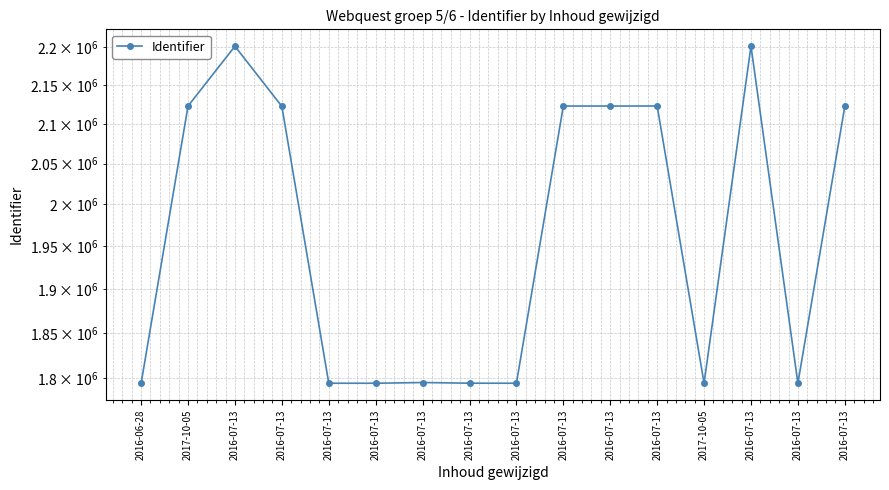

Rank the categories by value from highest to lowest.

2016-07-13, 2016-07-13, 2016-07-13, 2016-07-13, 2016-07-13, 2017-10-05, 2016-07-13, 2016-07-13, 2016-07-13, 2016-07-13, 2016-07-13, 2017-10-05, 2016-07-13, 2016-07-13, 2016-07-13, 2016-06-28